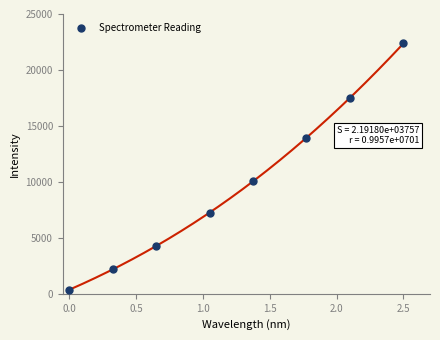

What Y value in the scatter plot is closest to 11366?

10049.2